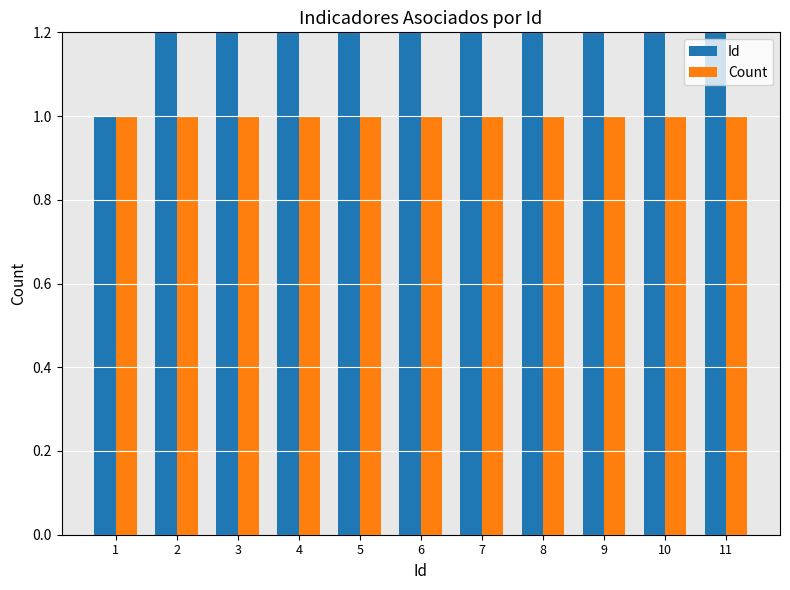

The value of Count at 8 is 1. True or false?

True